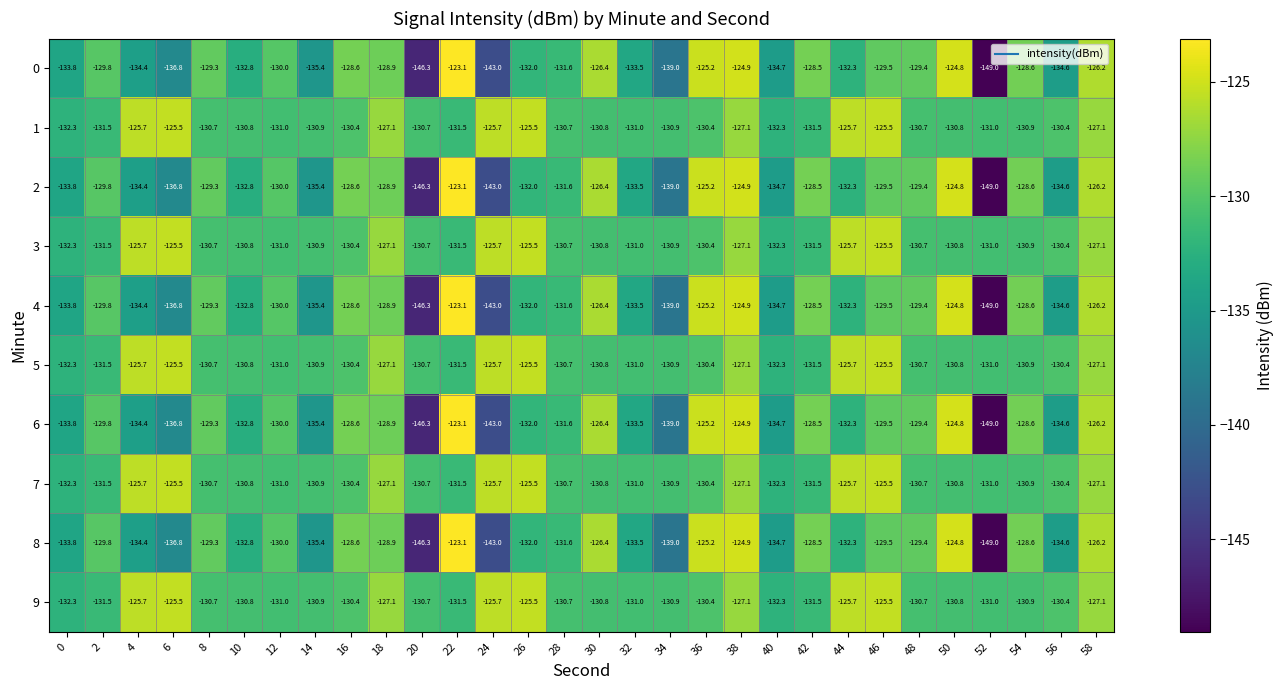

What is the sum of the 0 values at 52 and 44?

-281.3